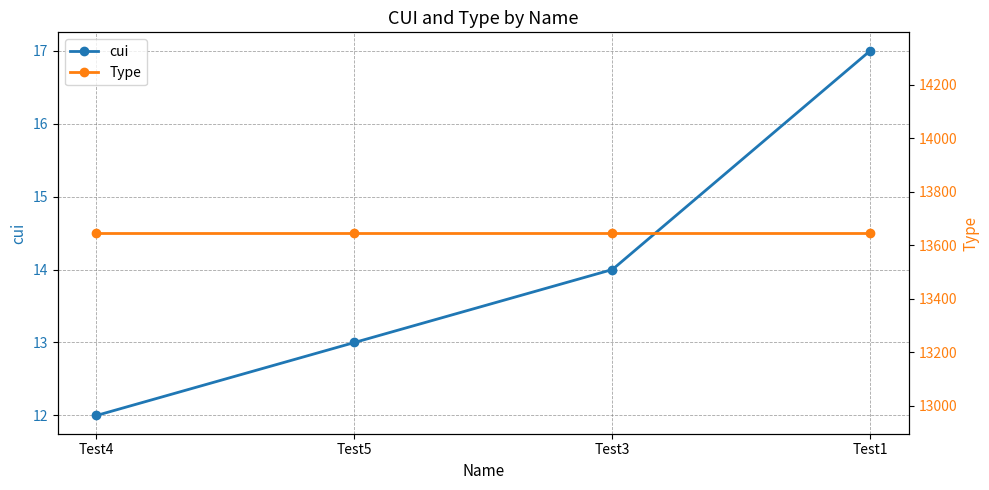

What is the spread (max minus min) of values at Test1?

13628